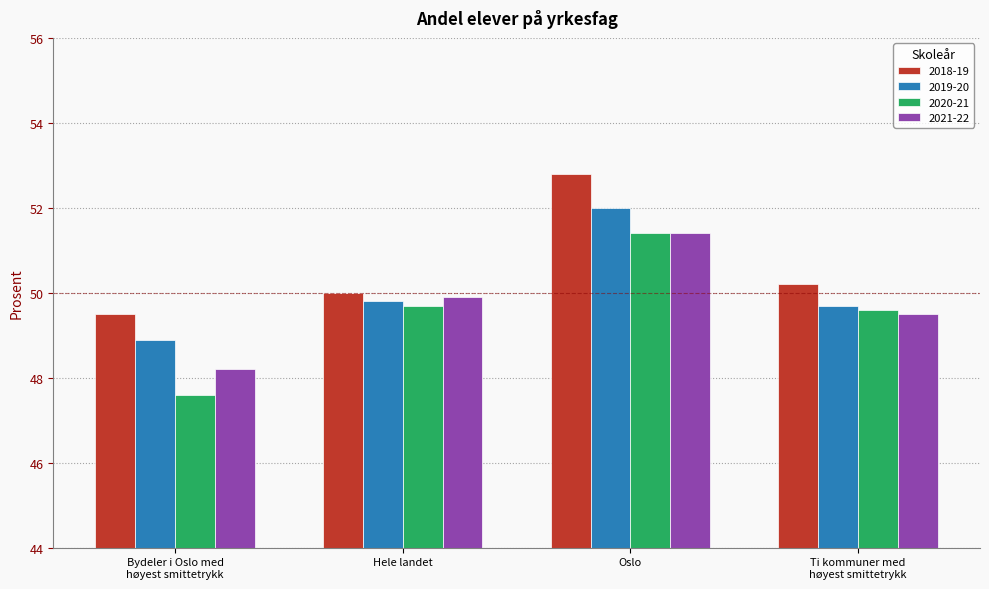

Reading left to right, extract all data points from this chart.

2018-19: 49.5	50.0	52.8	50.2
2019-20: 48.9	49.8	52.0	49.7
2020-21: 47.6	49.7	51.4	49.6
2021-22: 48.2	49.9	51.4	49.5